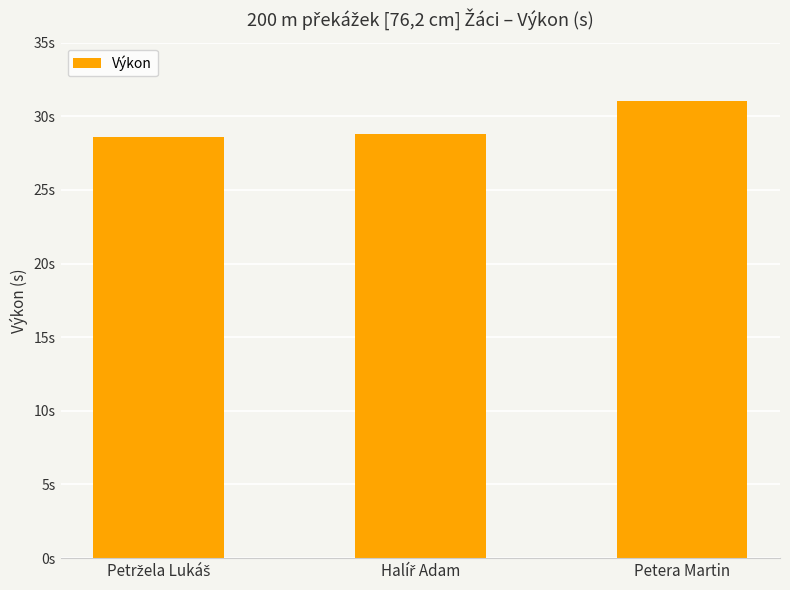

What is the maximum value shown in the chart?

31.1